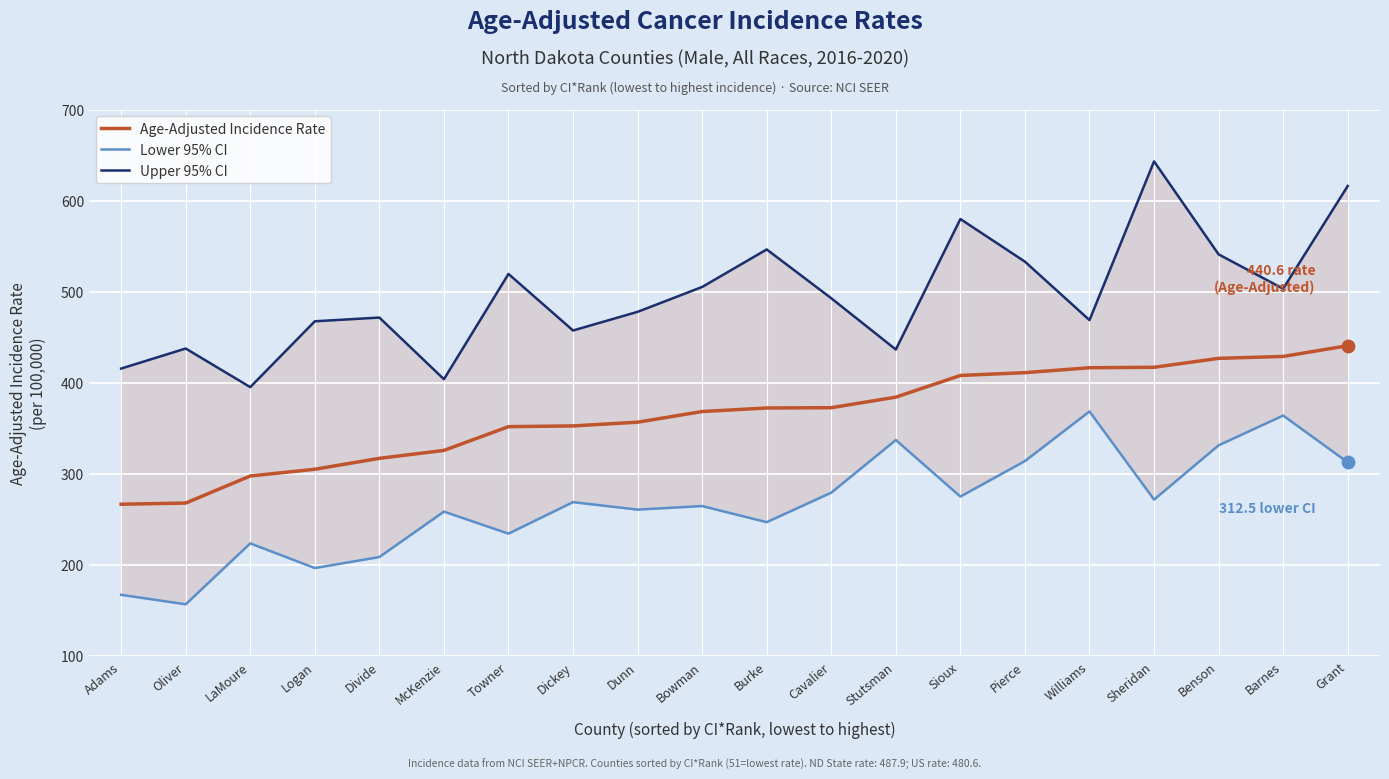

Is the value of Age-Adjusted Incidence Rate at Williams greater than the value of Lower 95% CI at Adams?

Yes